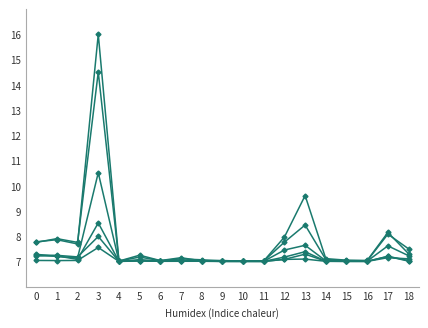

Does the chart have visible grid lines?

No